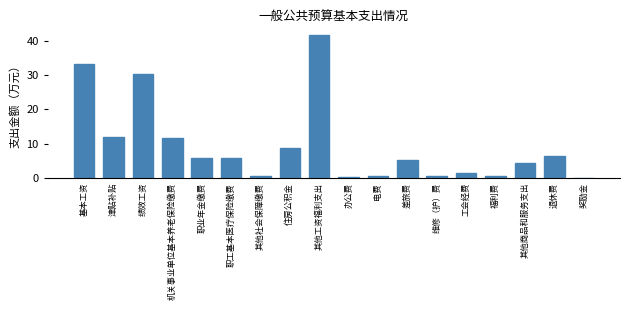

What is the maximum value shown in the chart?

41.5